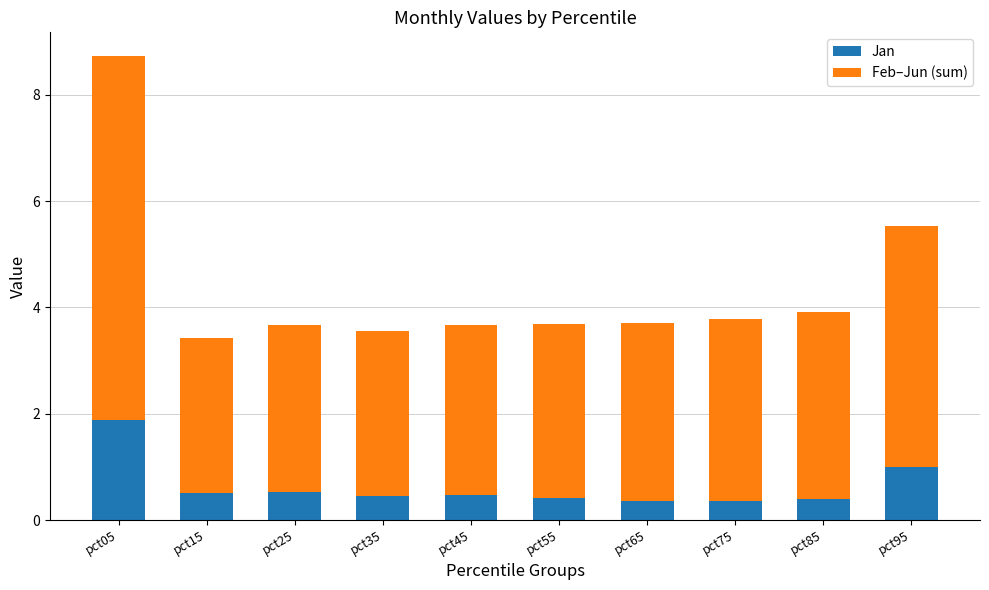

What value does the Jan series have at pct55?

0.4